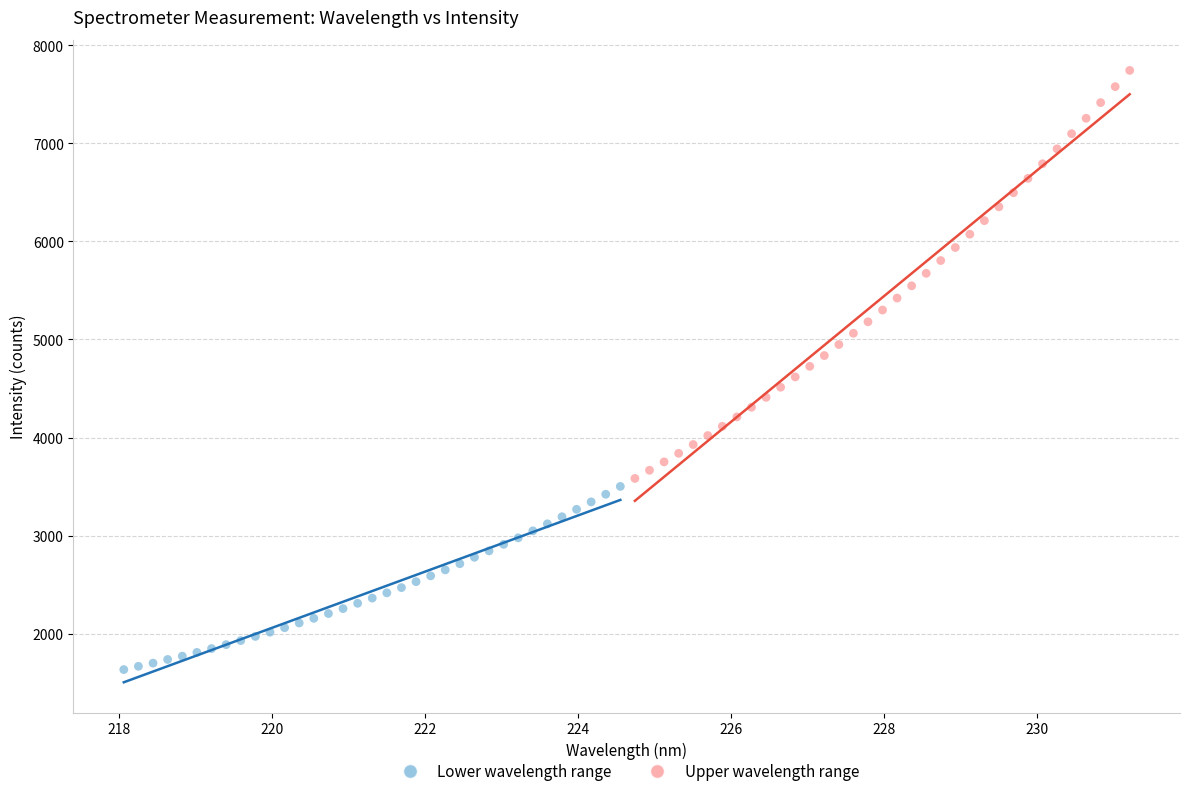

Which series contains the highest Y value?

Upper wavelength range